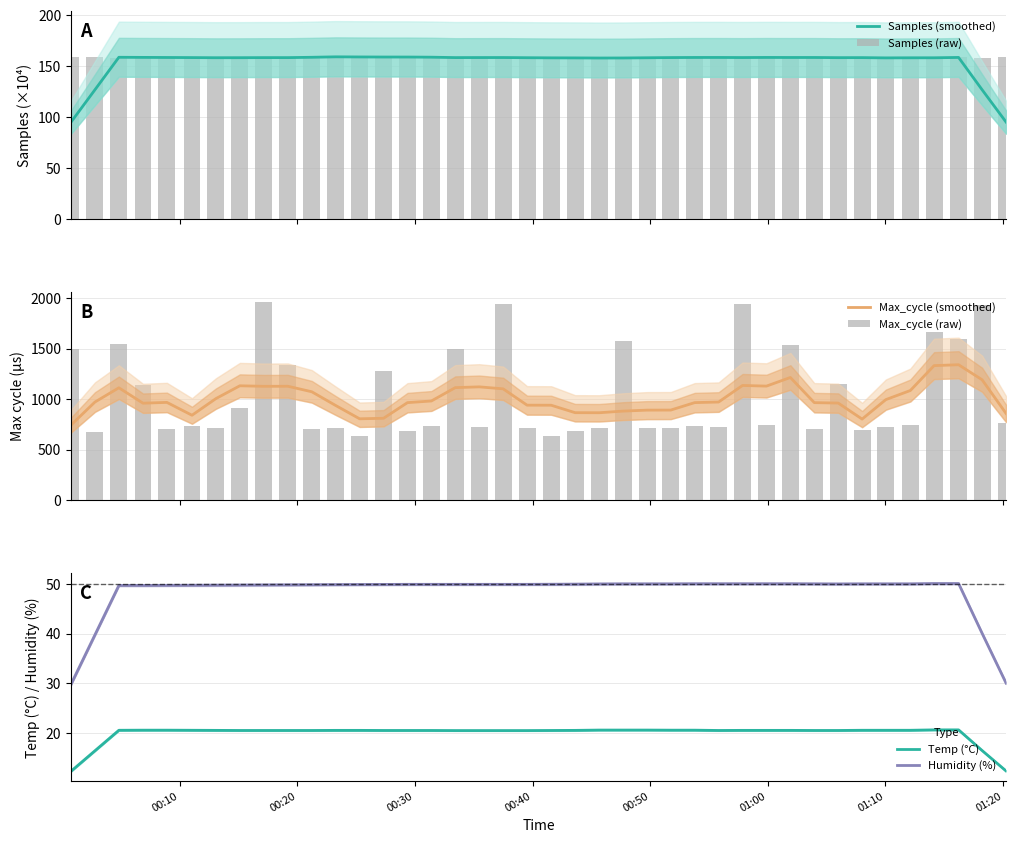

True or false: Temp (°C) and Humidity (%) cross at least once.

False